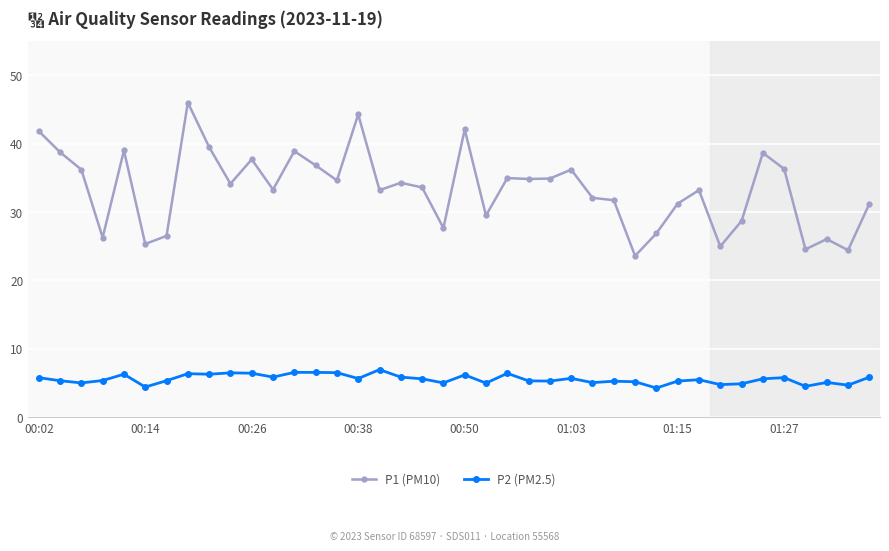

Does the chart display data point markers on the line(s)?

Yes